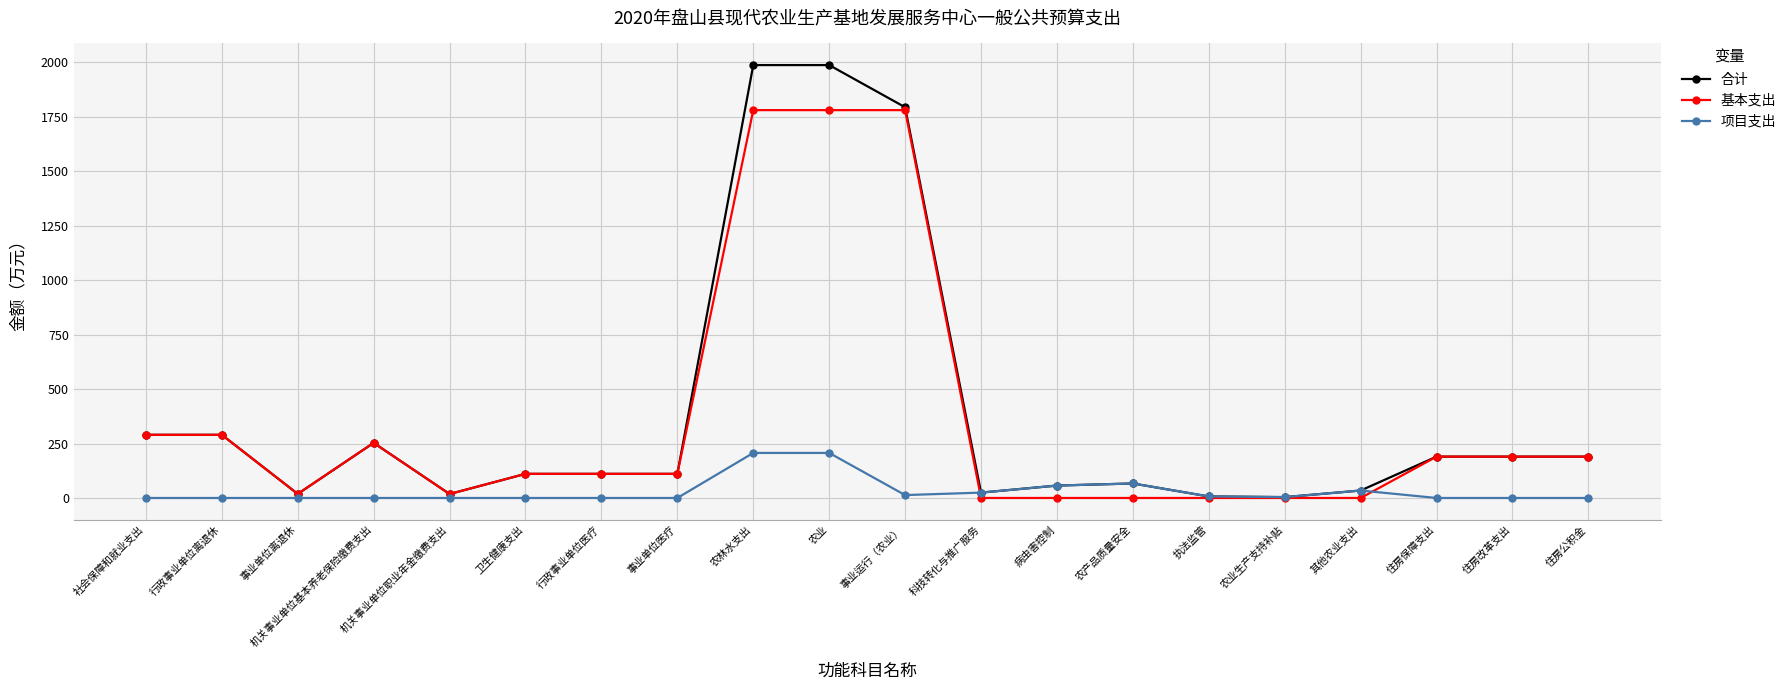

What position from the right is 农业?

11